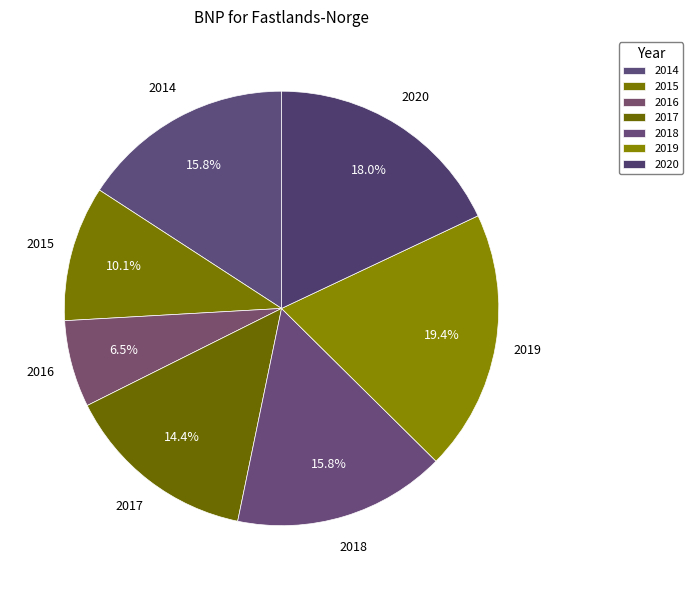

How many segments does this pie chart have?

7